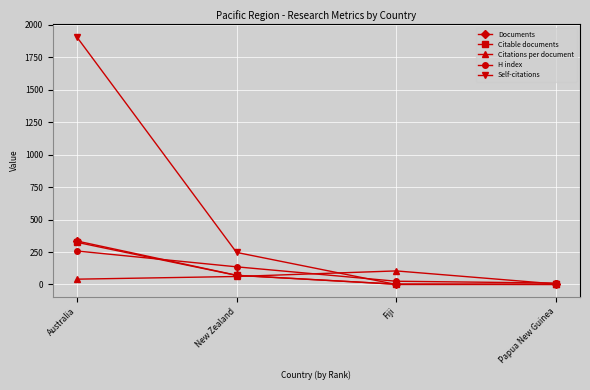

The Self-citations series shows 1086.3 at Australia. True or false?

False